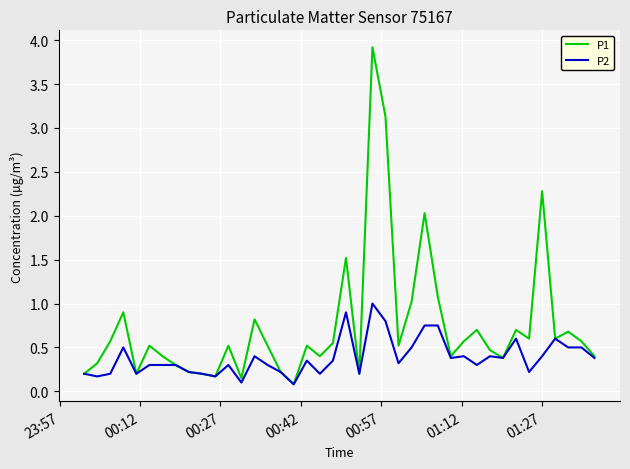

What is the highest value of the P2 series?

1.0